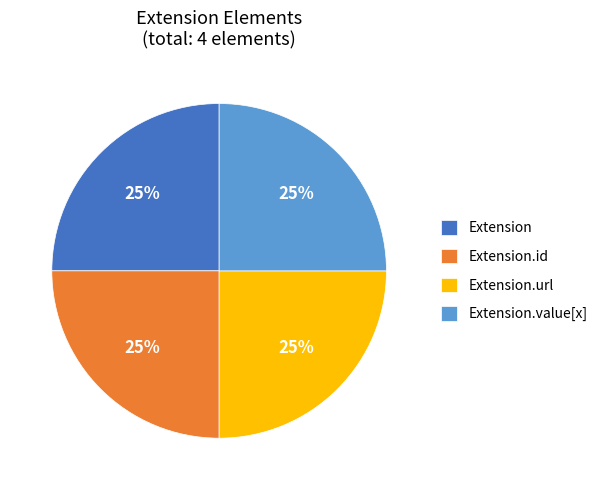

To the nearest percent, what is the average slice percentage?

25%